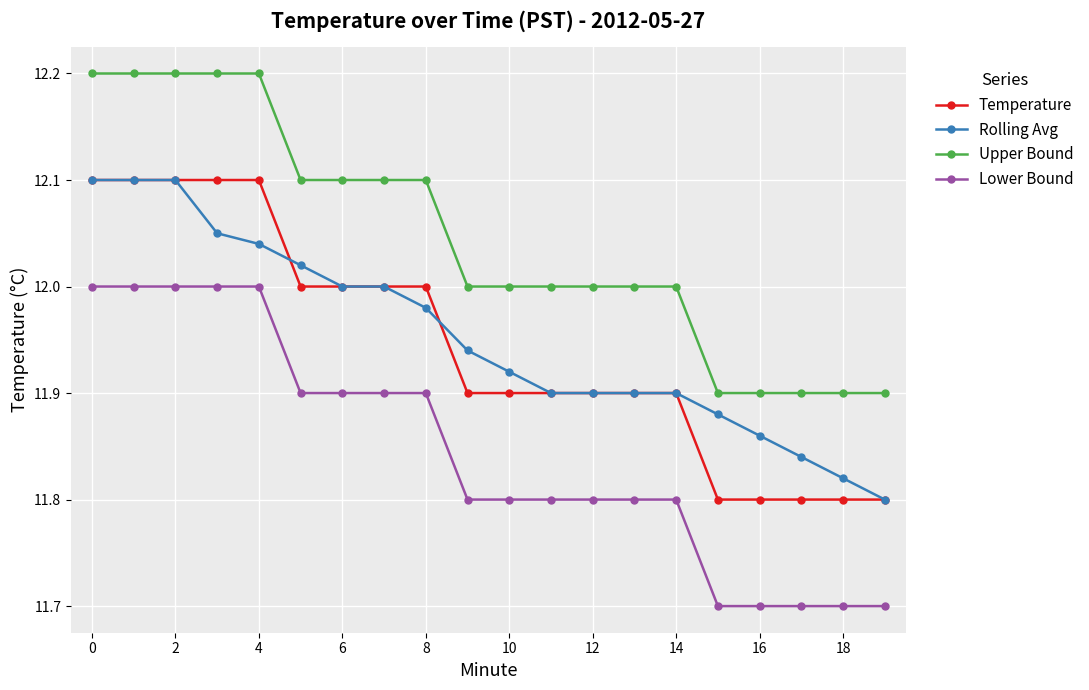

True or false: Rolling Avg and Upper Bound cross at least once.

False